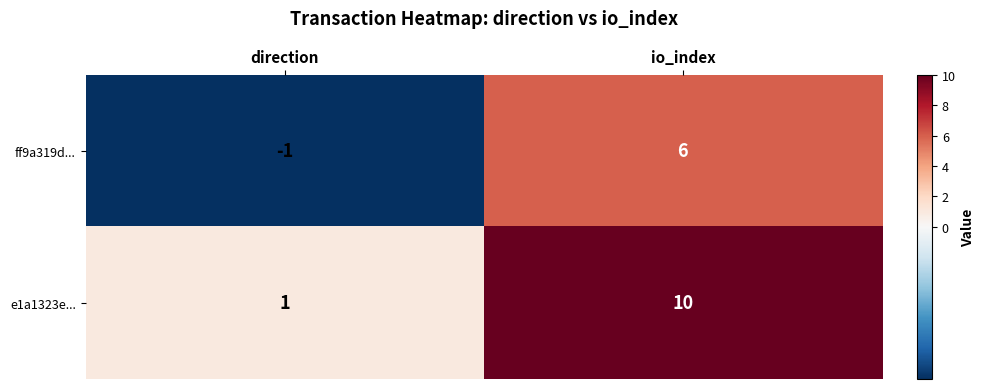

Count the number of categories in the chart.

2